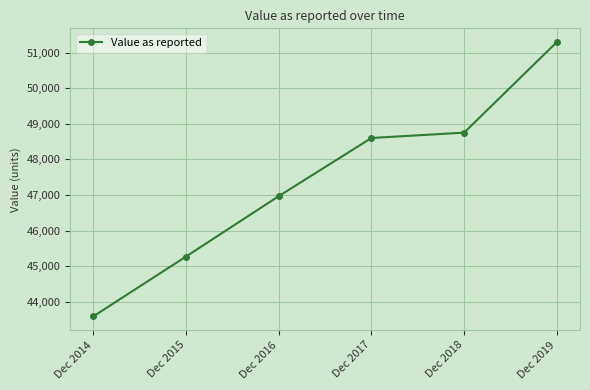

The chart shows a value of 45272 at Dec 2015. True or false?

True